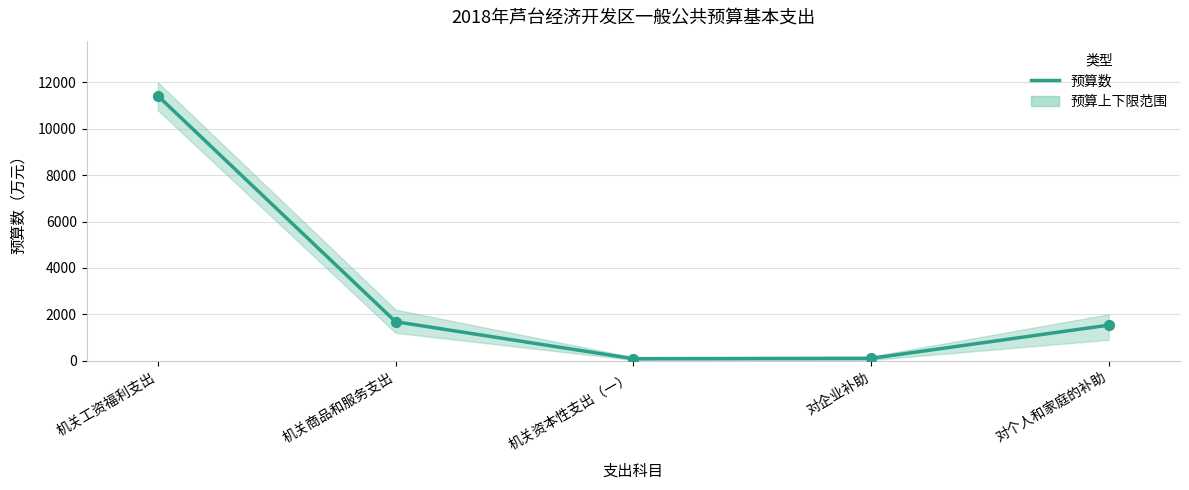

Approximately how many times larger is the value at 机关工资福利支出 compared to 对个人和家庭的补助?

7.5